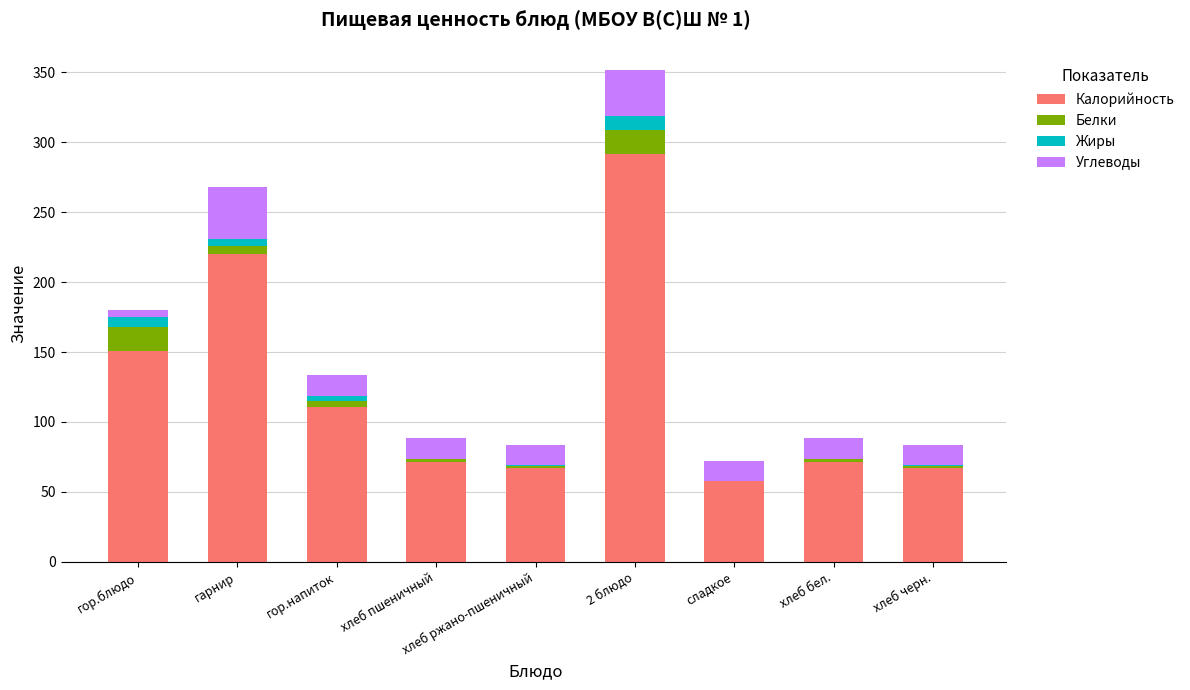

At which category is the sum across all series the highest?

2 блюдо